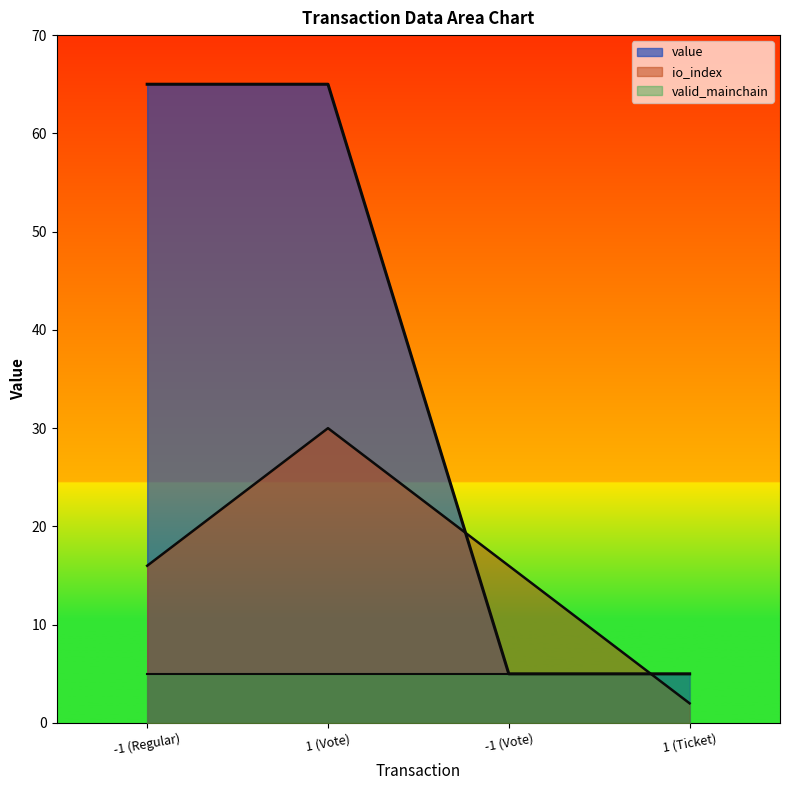

Rank the series by their maximum value, from lowest to highest.

valid_mainchain, io_index, value